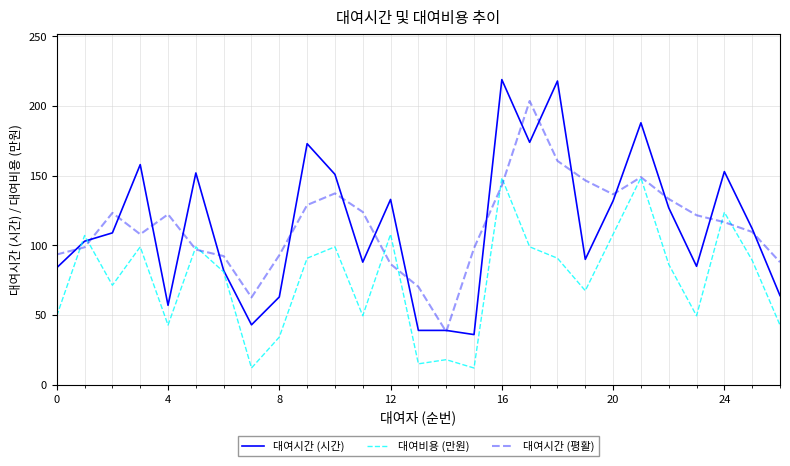

List the series in order of their peak value, lowest first.

대여비용 (만원), 대여시간 (평활), 대여시간 (시간)